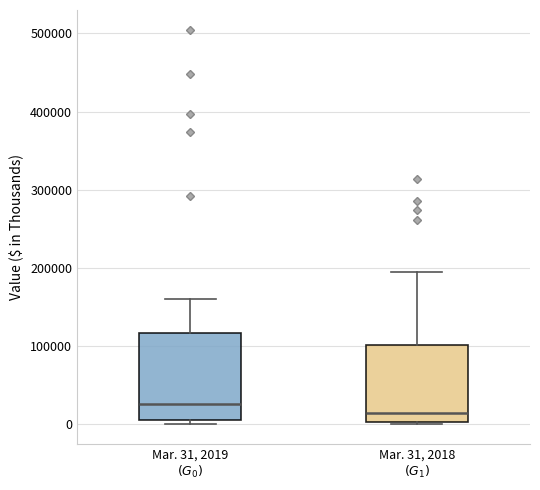

Reading left to right, transcribe this box plot: for each box, give where its median line is, the range the box spans, and where its two whiskers end, as read against the y-axis. The values are not printed on the chart, so give them approximately, as read against the axis.

Mar. 31, 2019 $(G_0)$: median 30000, box 10000 to 120000, whiskers 0 to 160000
Mar. 31, 2018 $(G_1)$: median 10000, box 0 to 100000, whiskers 0 to 200000